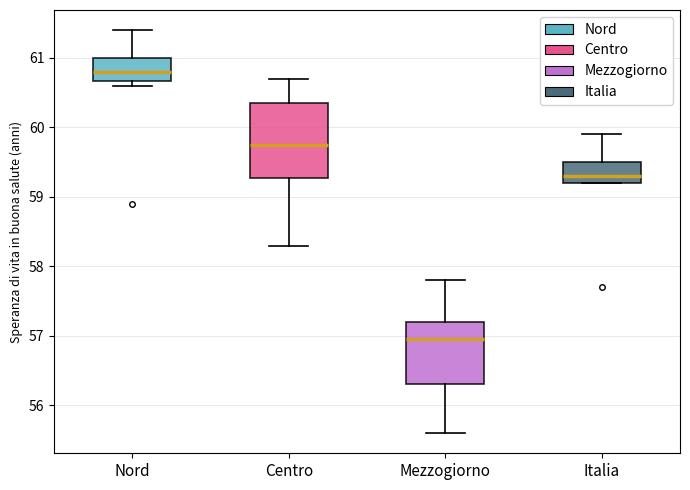

Reading left to right, read every box against the y-axis: the position of its median line, the range the box covers, and the ends of its whiskers. The values are not printed on the chart, so give them approximately, as read against the axis.

Nord: median 60.8, box 60.7 to 61.0, whiskers 60.6 to 61.4
Centro: median 59.8, box 59.3 to 60.4, whiskers 58.3 to 60.7
Mezzogiorno: median 57.0, box 56.3 to 57.2, whiskers 55.6 to 57.8
Italia: median 59.3, box 59.2 to 59.5, whiskers 59.2 to 59.9